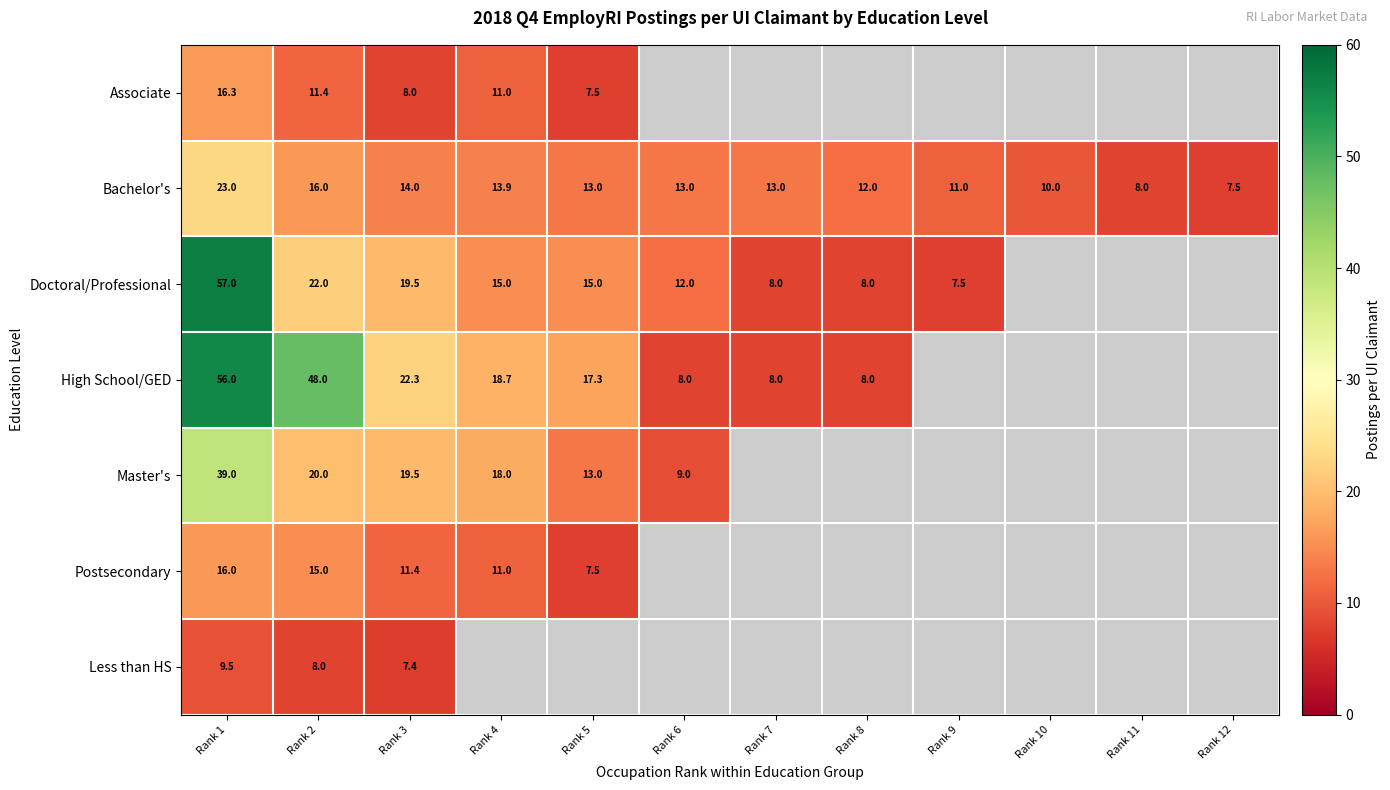

At Rank 2, list the series in order from largest to smallest.

High School/GED, Doctoral/Professional, Master's, Bachelor's, Postsecondary, Associate, Less than HS